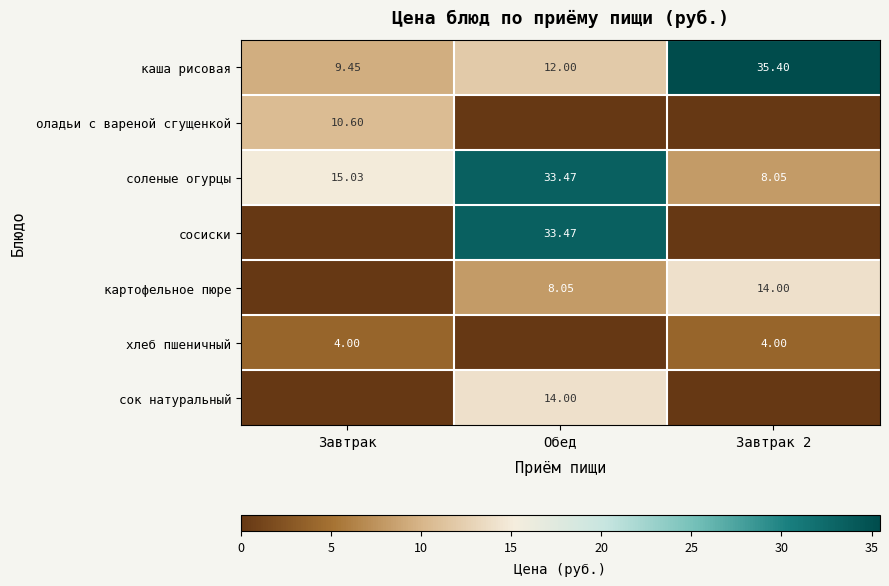

Count the number of data series in this chart.

7